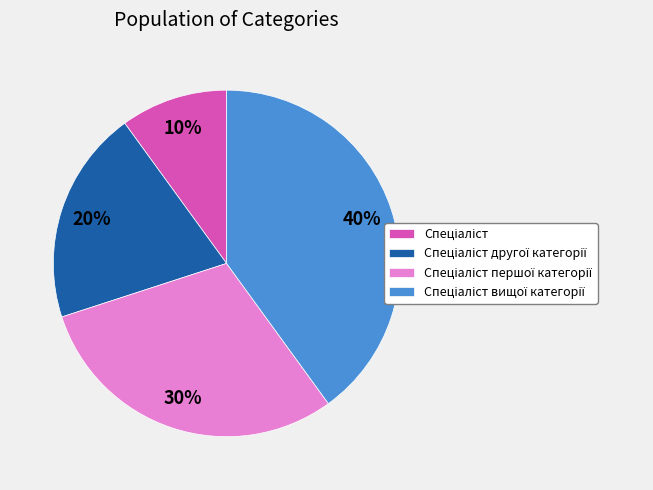

To the nearest percent, what is the difference between the largest and smallest slice percentages?

30%